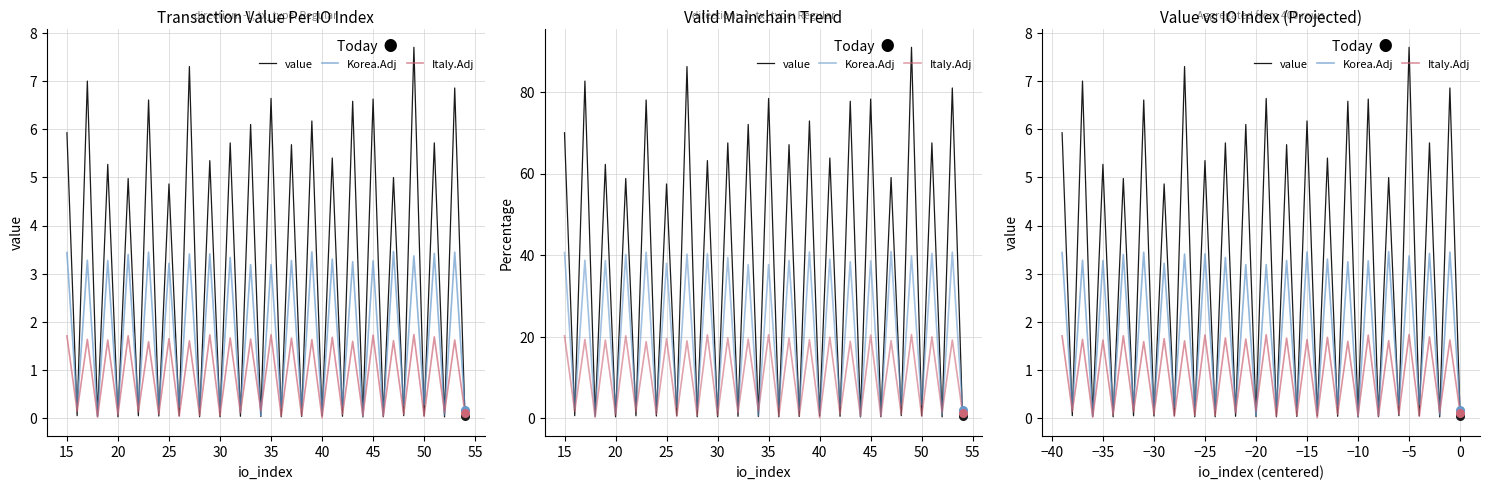

Which series contains the highest Y value?

value